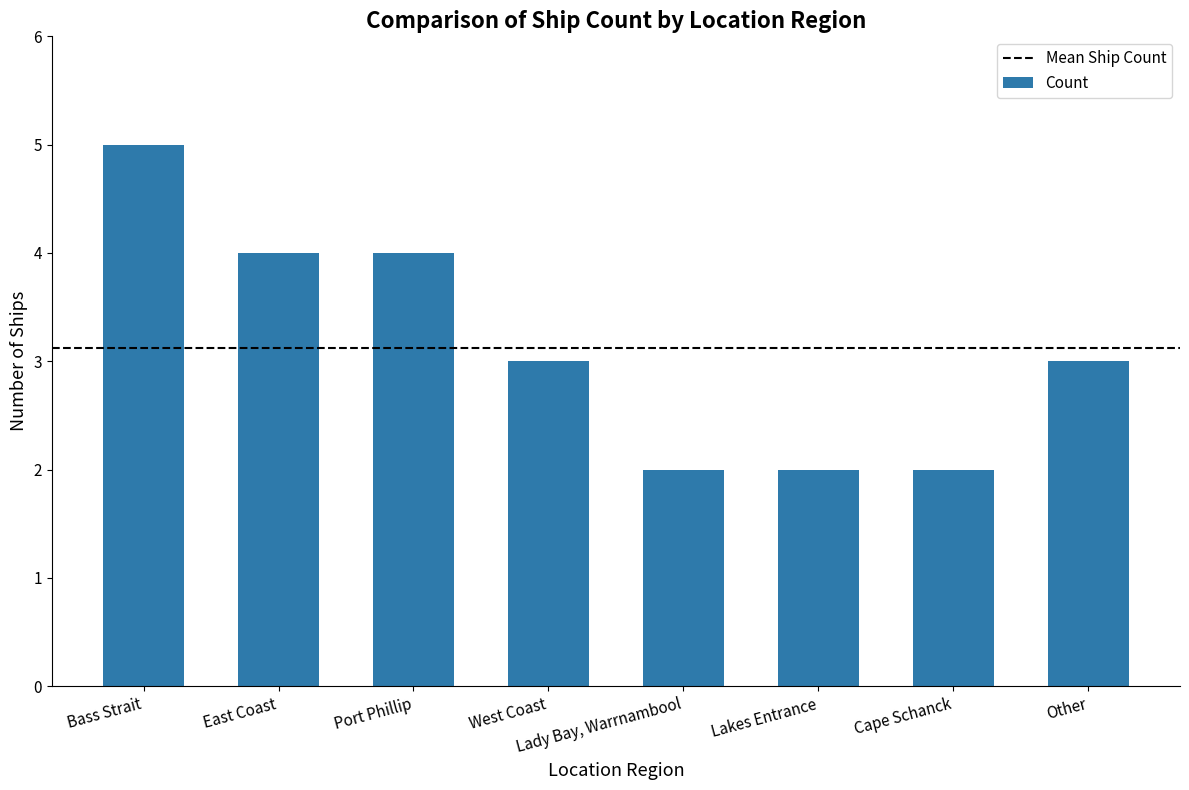

The chart shows a value of 1 at West Coast. True or false?

False